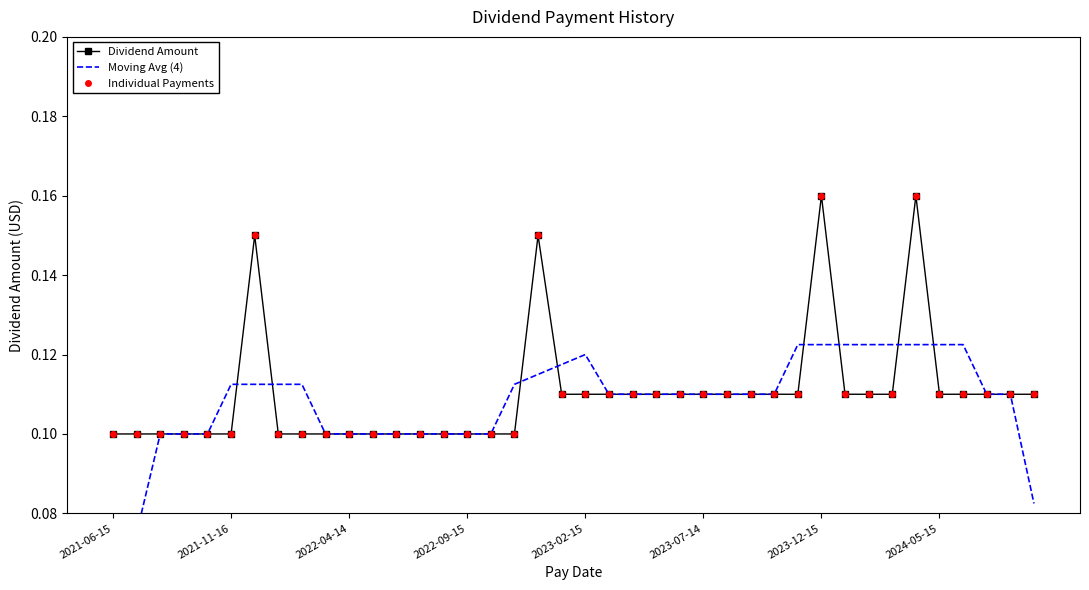

Which category has the lowest value across all series?

2021-06-15